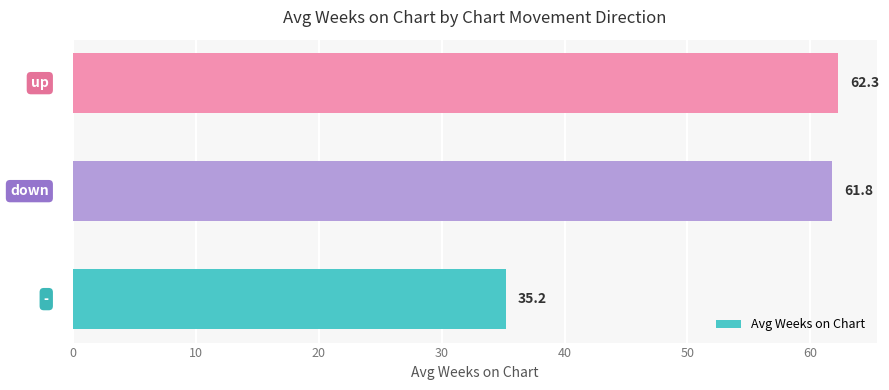

What is the smallest value displayed?

35.2